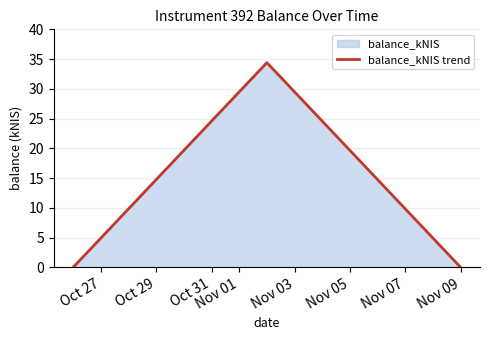

What is the maximum value shown in the chart?

34.4